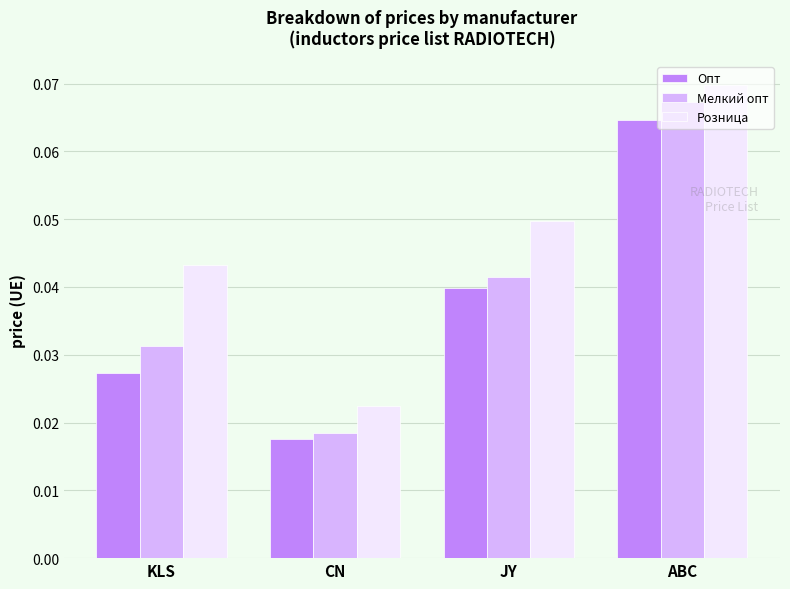

Where is Мелкий опт nearest to the value 0?

CN